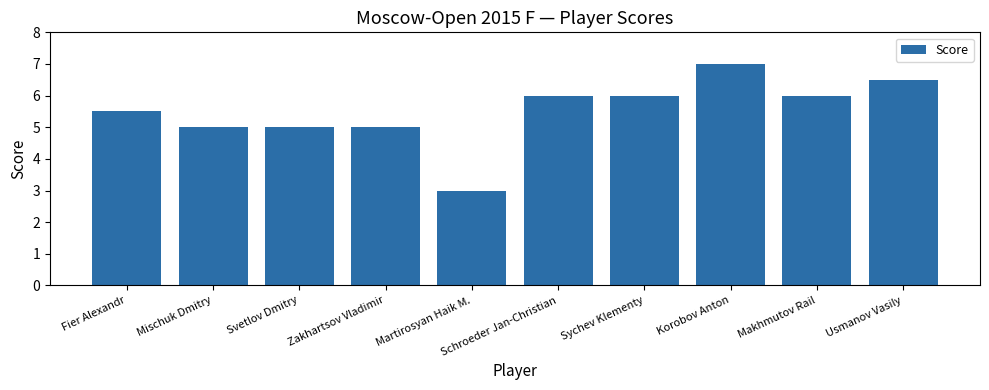

The value at Zakhartsov Vladimir is 7.3. True or false?

False